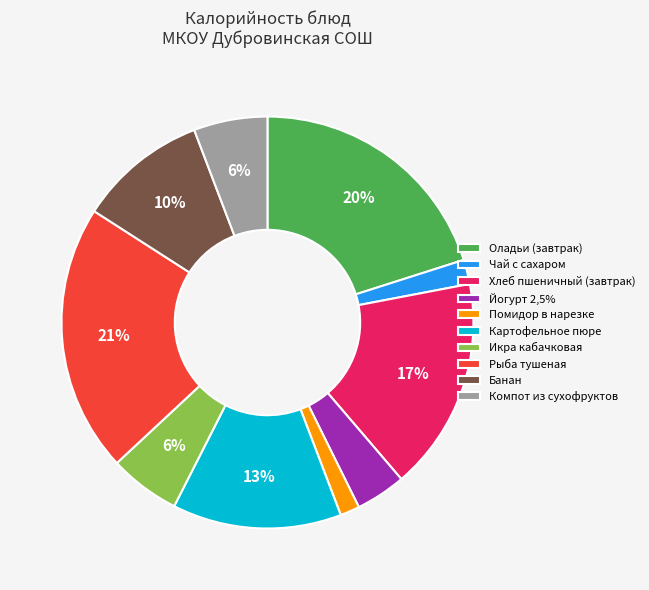

What percentage is the Картофельное пюре slice, to the nearest percent?

13%